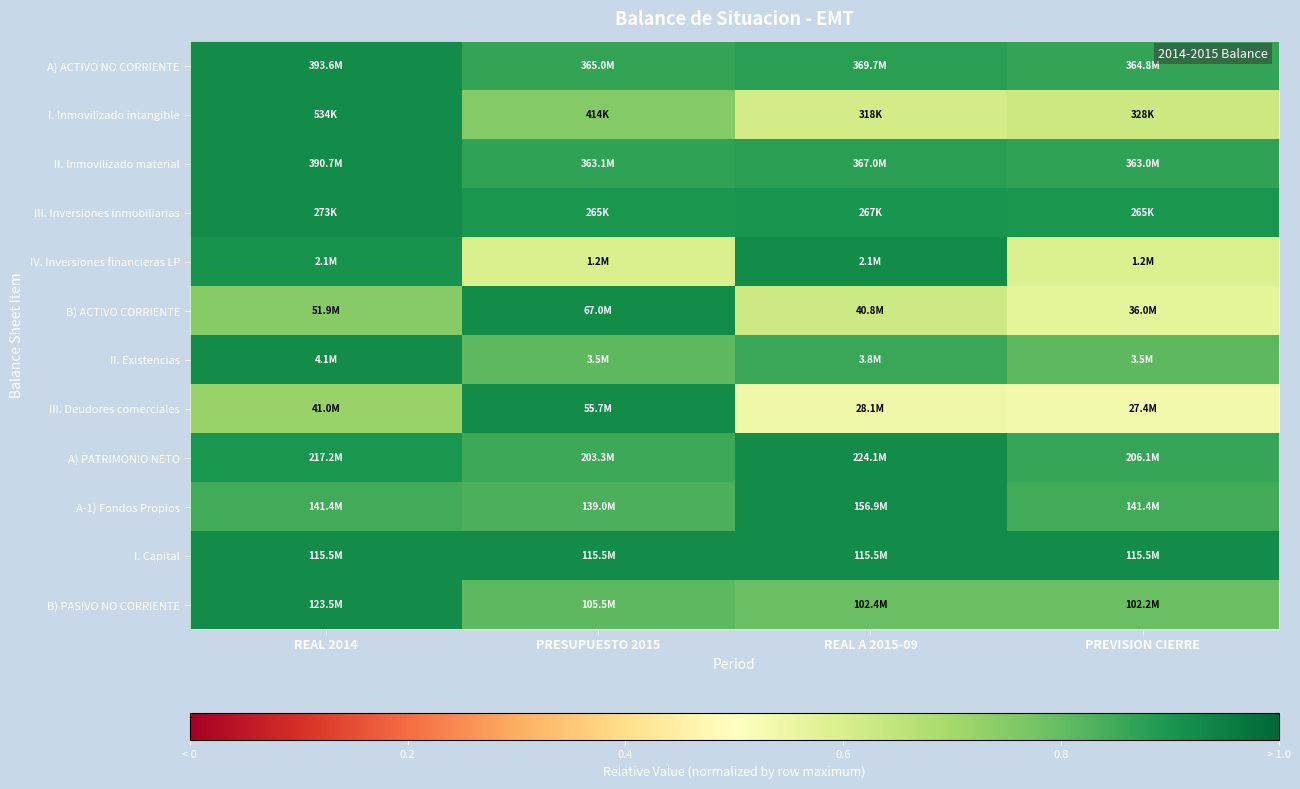

Reading right to left, what are all the values shown in this chart?

A) ACTIVO NO CORRIENTE: PREVISION CIERRE=0.9	REAL A 2015-09=0.9	PRESUPUESTO 2015=0.9	REAL 2014=1.0
I. Inmovilizado intangible: PREVISION CIERRE=0.6	REAL A 2015-09=0.6	PRESUPUESTO 2015=0.8	REAL 2014=1.0
II. Inmovilizado material: PREVISION CIERRE=0.9	REAL A 2015-09=0.9	PRESUPUESTO 2015=0.9	REAL 2014=1.0
III. Inversiones inmobiliarias: PREVISION CIERRE=1.0	REAL A 2015-09=1.0	PRESUPUESTO 2015=1.0	REAL 2014=1.0
IV. Inversiones financieras LP: PREVISION CIERRE=0.6	REAL A 2015-09=1.0	PRESUPUESTO 2015=0.6	REAL 2014=1.0
B) ACTIVO CORRIENTE: PREVISION CIERRE=0.5	REAL A 2015-09=0.6	PRESUPUESTO 2015=1.0	REAL 2014=0.8
II. Existencias: PREVISION CIERRE=0.9	REAL A 2015-09=0.9	PRESUPUESTO 2015=0.9	REAL 2014=1.0
III. Deudores comerciales: PREVISION CIERRE=0.5	REAL A 2015-09=0.5	PRESUPUESTO 2015=1.0	REAL 2014=0.7
A) PATRIMONIO NETO: PREVISION CIERRE=0.9	REAL A 2015-09=1.0	PRESUPUESTO 2015=0.9	REAL 2014=1.0
A-1) Fondos Propios: PREVISION CIERRE=0.9	REAL A 2015-09=1.0	PRESUPUESTO 2015=0.9	REAL 2014=0.9
I. Capital: PREVISION CIERRE=1.0	REAL A 2015-09=1.0	PRESUPUESTO 2015=1.0	REAL 2014=1.0
B) PASIVO NO CORRIENTE: PREVISION CIERRE=0.8	REAL A 2015-09=0.8	PRESUPUESTO 2015=0.9	REAL 2014=1.0